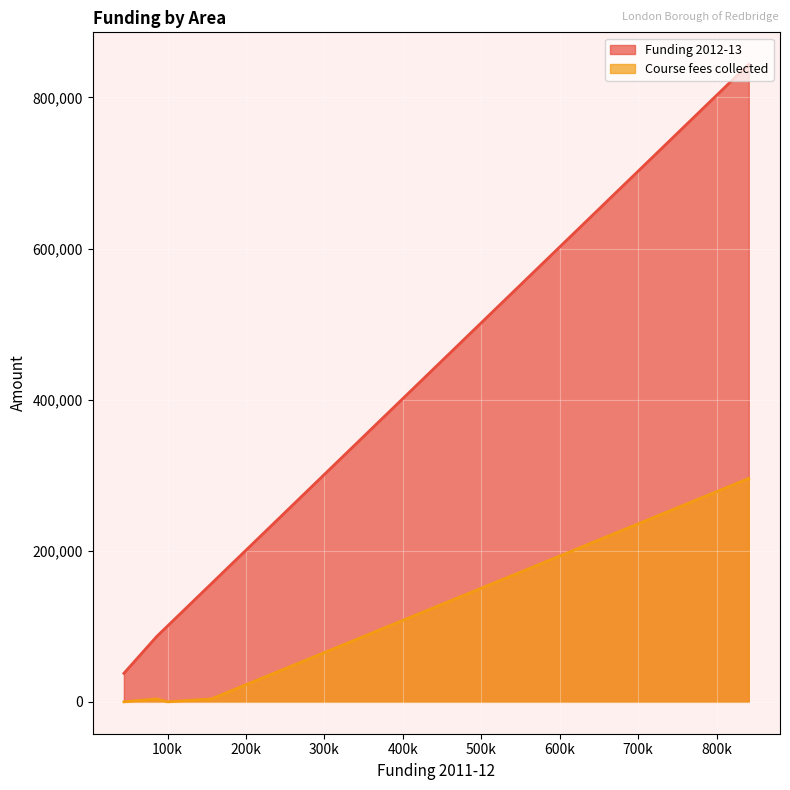

List the series in order of their overall mean, highest first.

Funding 2012-13, Course fees collected